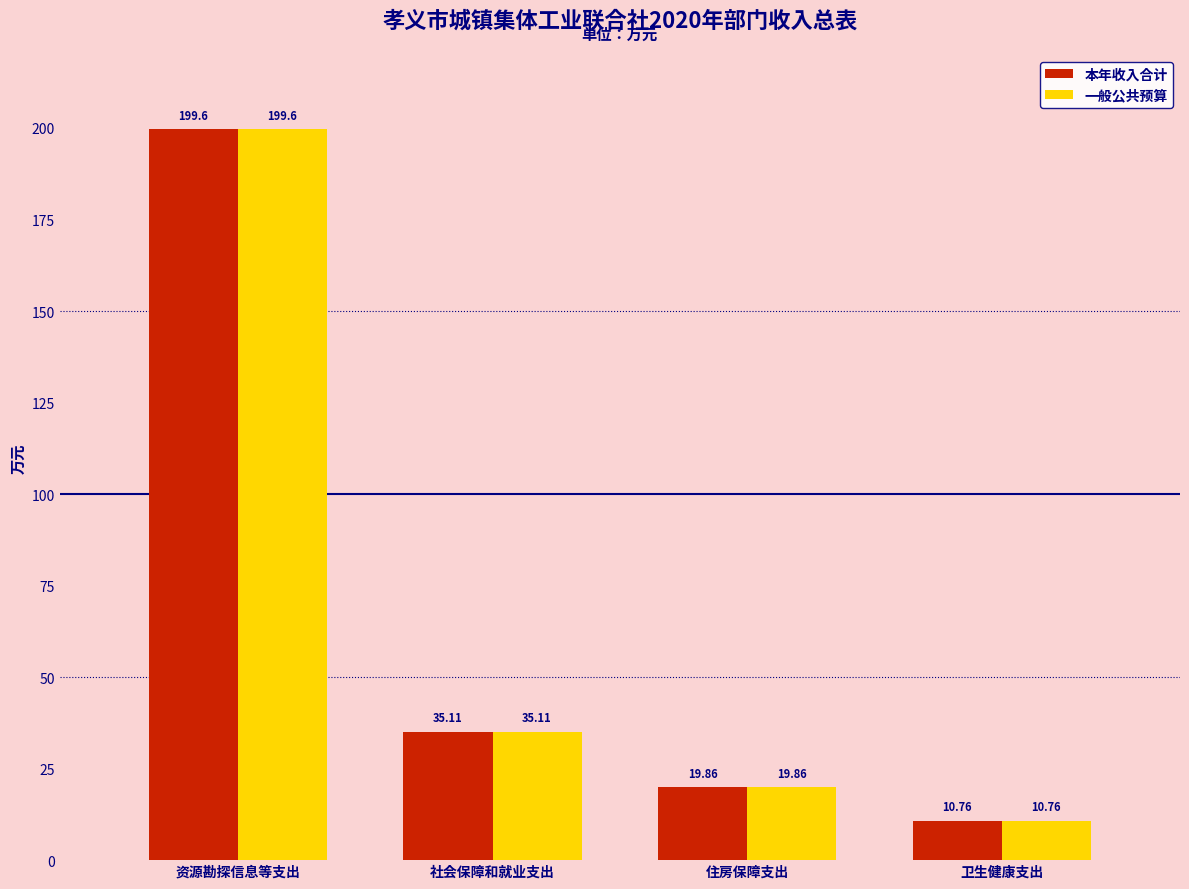

Read the 本年收入合计 value at 住房保障支出.

19.9